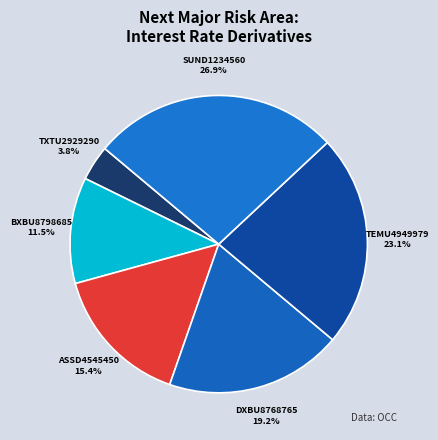

To the nearest percent, what percentage of the pie is TEMU4949979?

23%